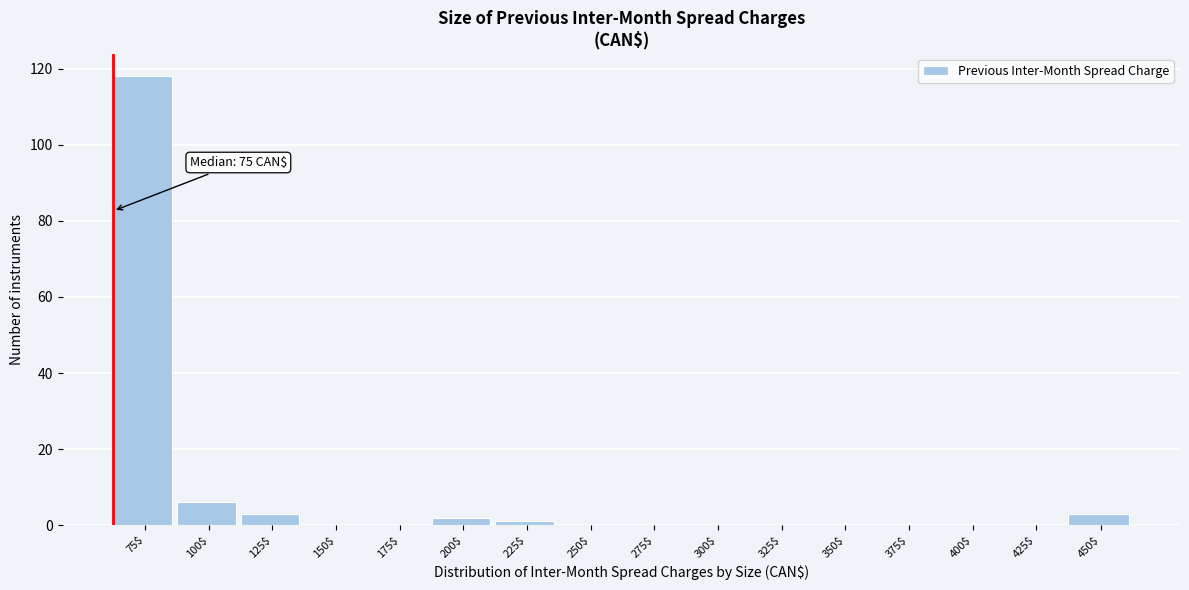

Which label corresponds to the largest value in the chart?

75$